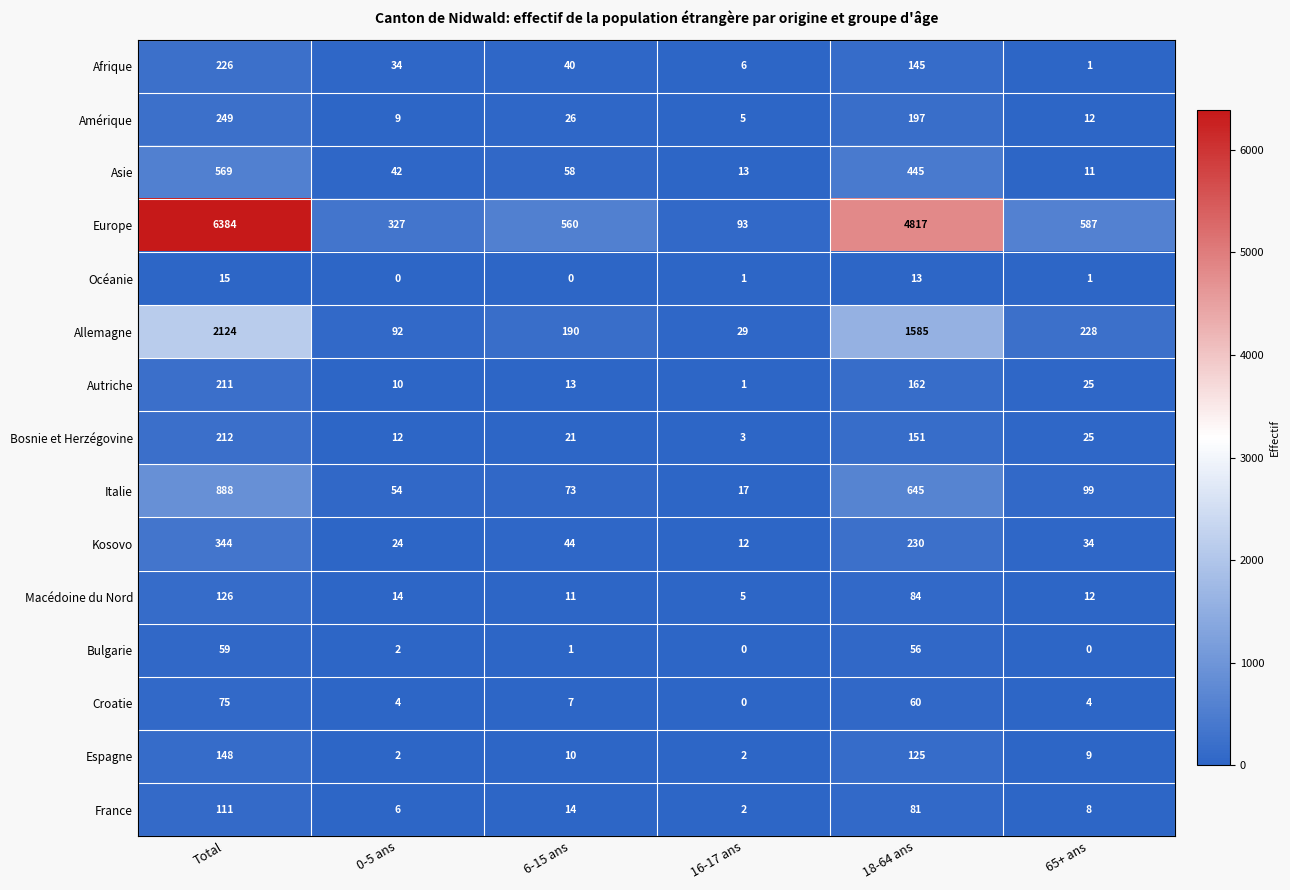

How many series are shown in this chart?

15